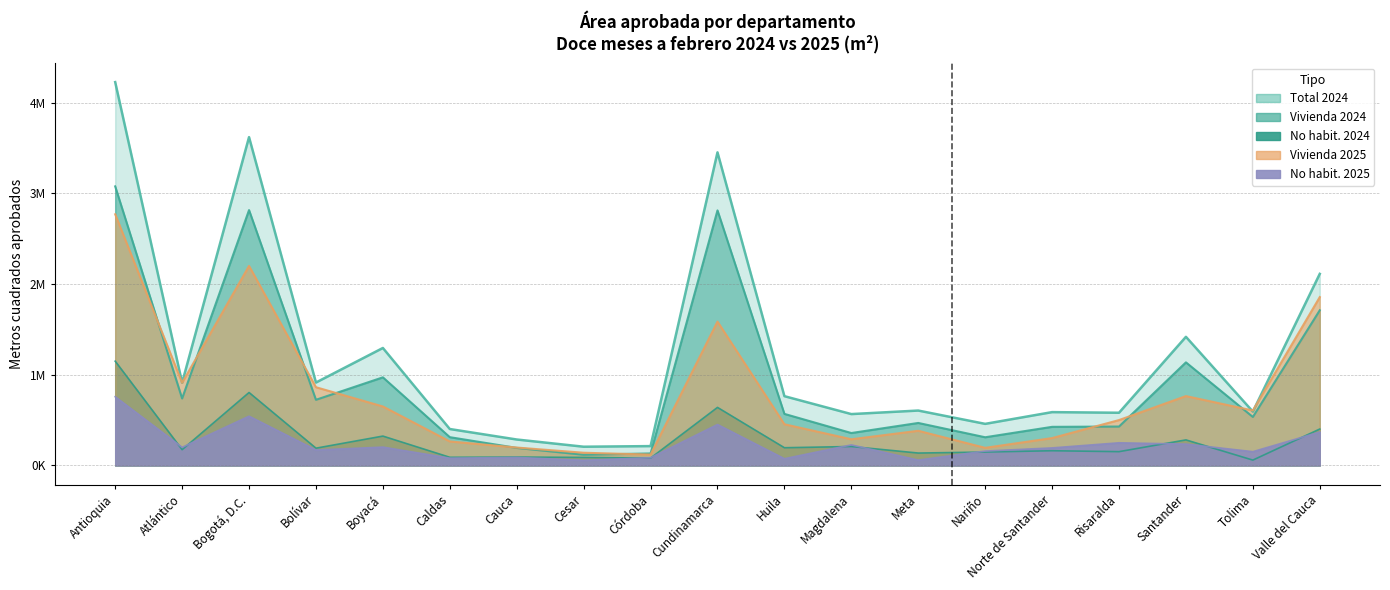

Rank the categories by Vivienda 2024 value from lowest to highest.

Cesar, Córdoba, Cauca, Nariño, Caldas, Magdalena, Norte de Santander, Risaralda, Meta, Tolima, Huila, Bolívar, Atlántico, Boyacá, Santander, Valle del Cauca, Cundinamarca, Bogotá, D.C., Antioquia